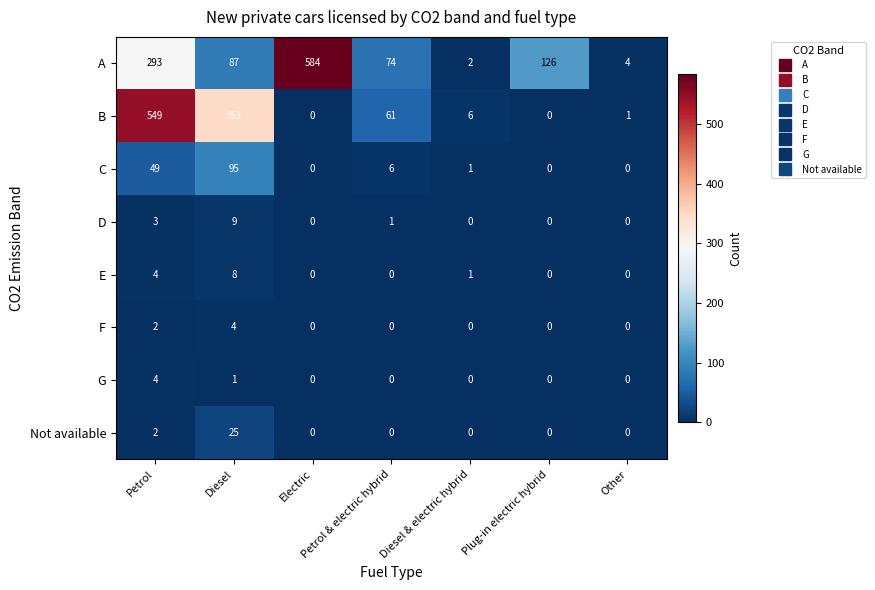

Rank the categories by A value from lowest to highest.

Diesel & electric hybrid, Other, Petrol & electric hybrid, Diesel, Plug-in electric hybrid, Petrol, Electric